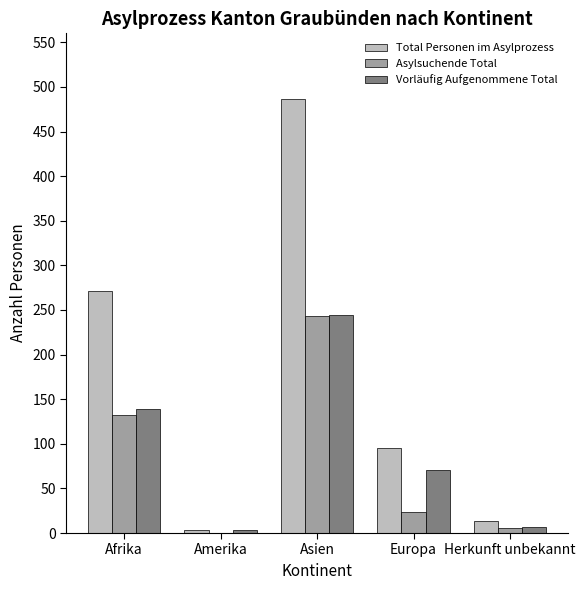

At which category does the chart reach its peak across all series?

Asien